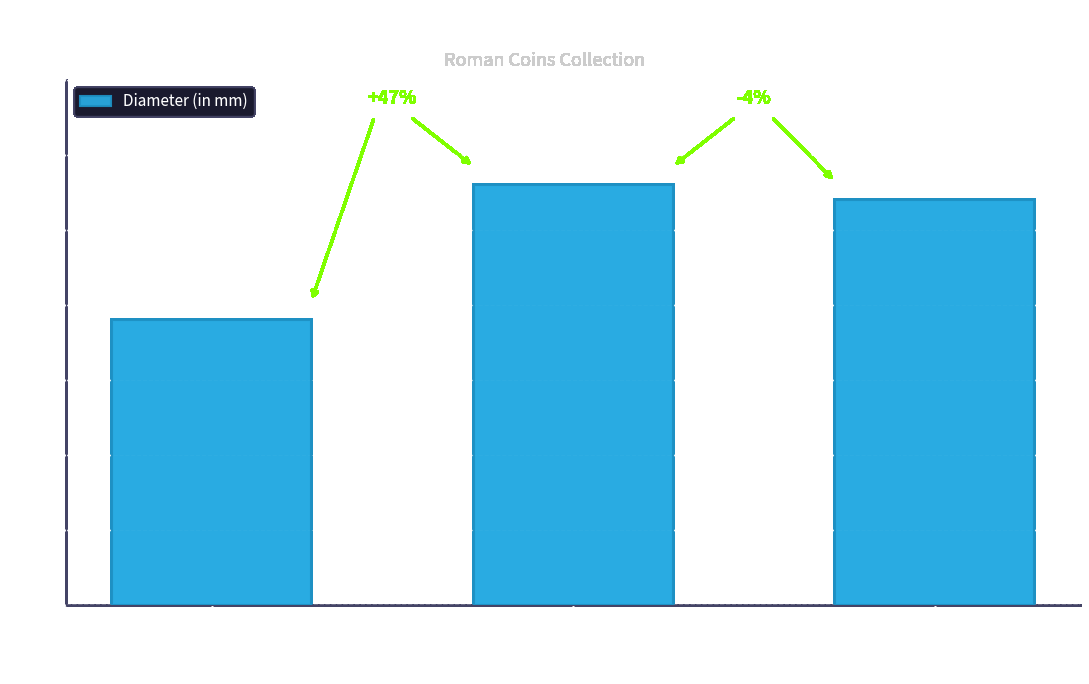

How many bars are there in total?

3